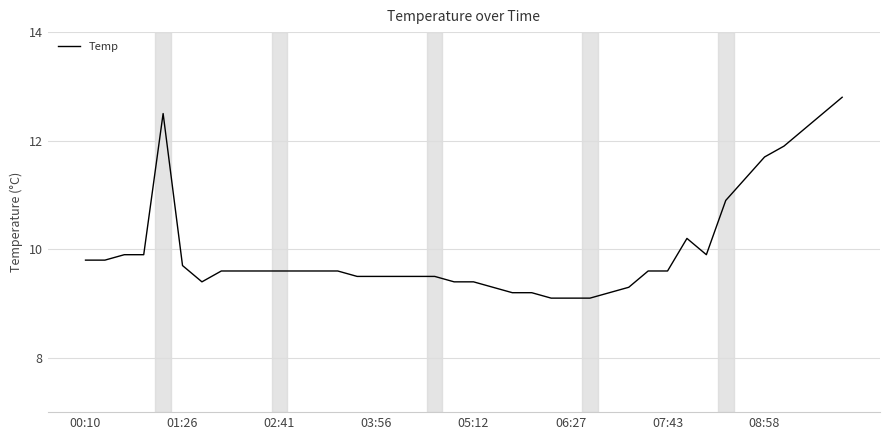

What is the minimum value shown in the chart?

9.1